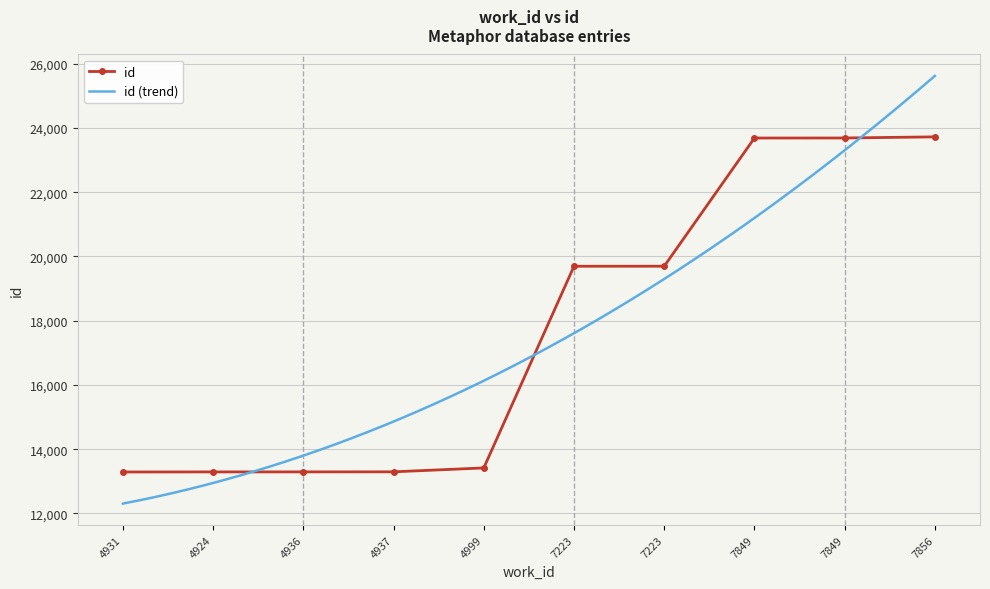

True or false: the data has more than 2 interior local peaks.

False